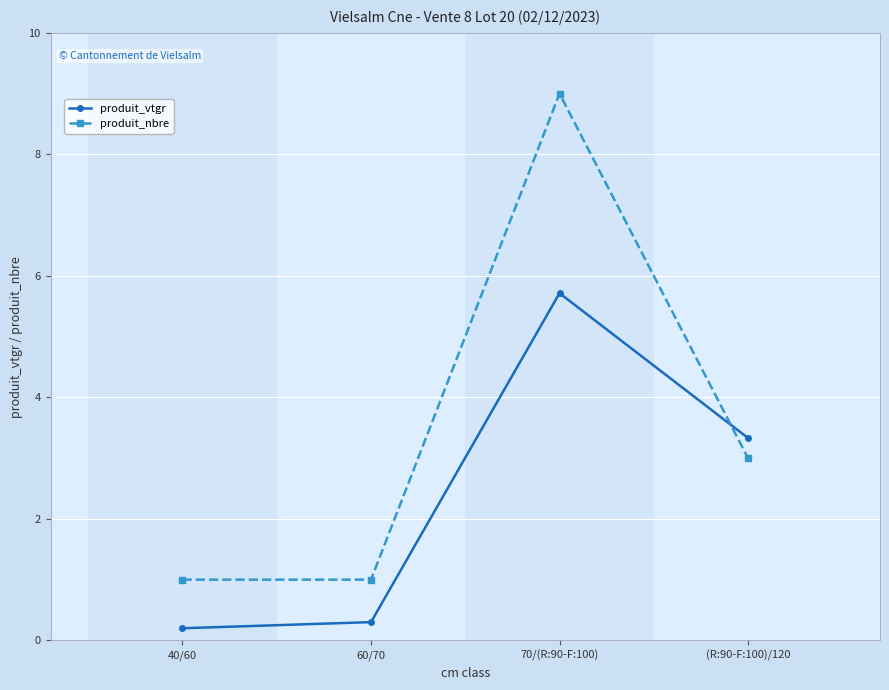

What are all the series names shown in the legend?

produit_vtgr, produit_nbre